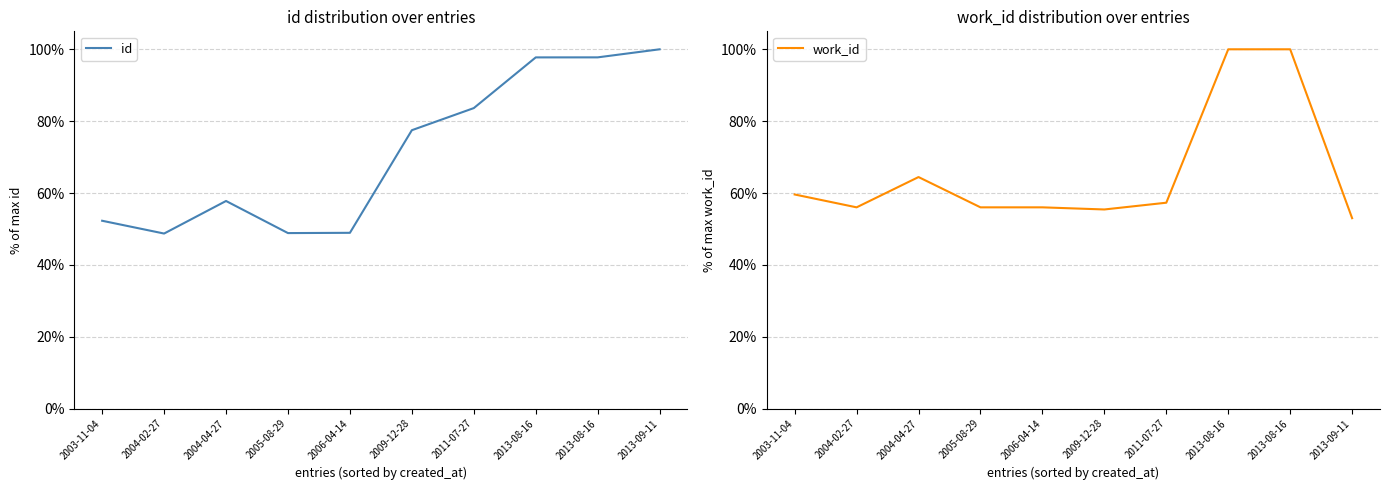

At which label is work_id closest to 0?

2013-09-11